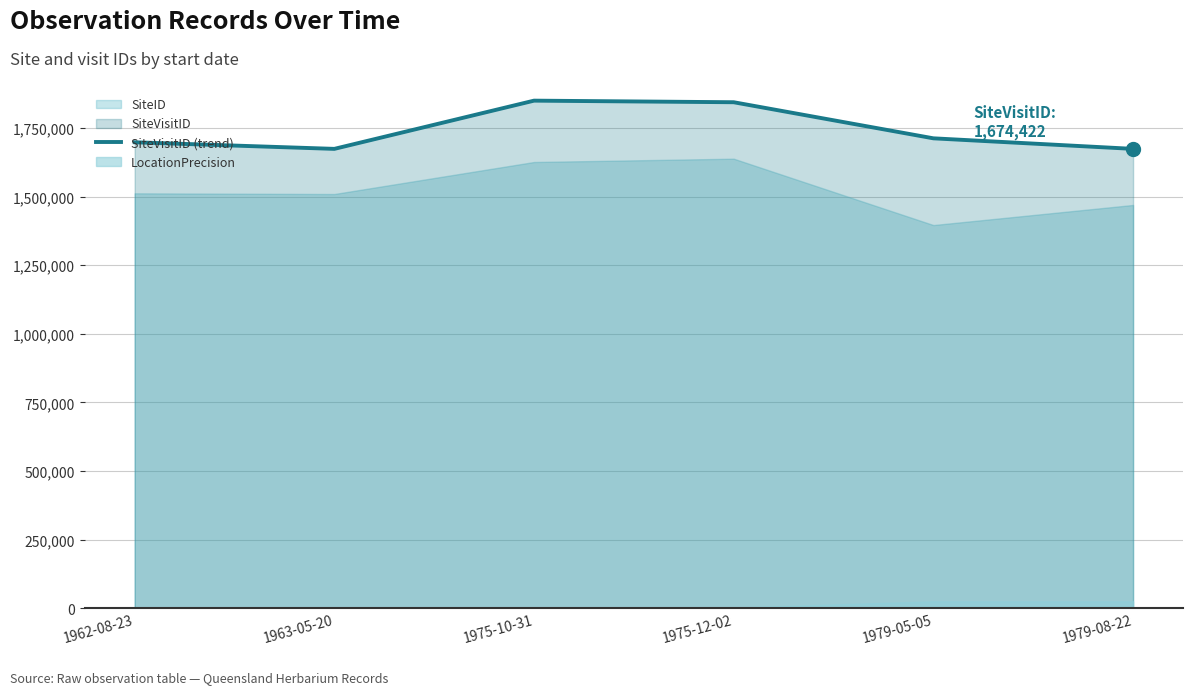

The value at 1975-12-02 is 1844446. True or false?

True